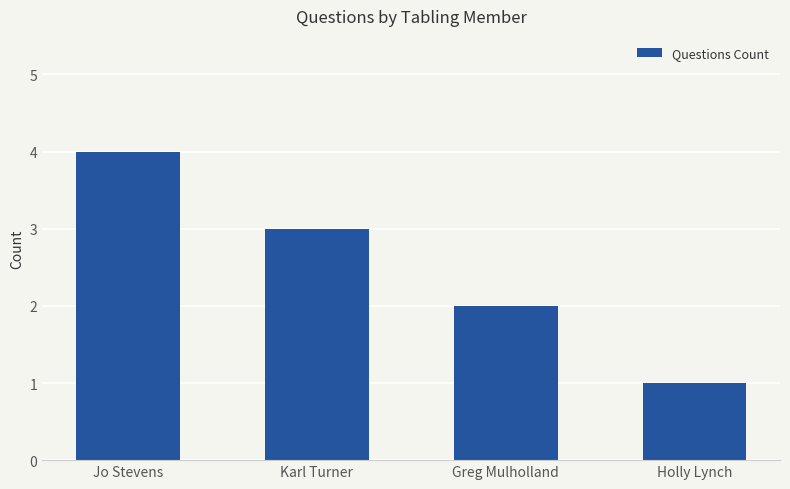

True or false: the data shows 3 at Karl Turner.

True